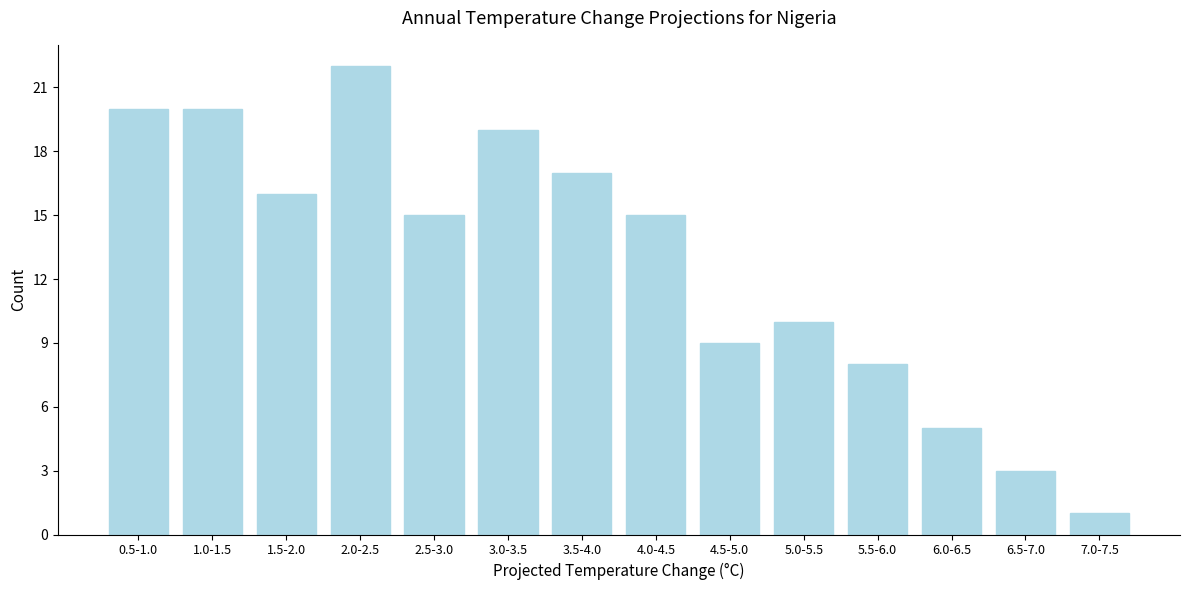

Reading right to left, list all the values displayed in this chart.

7.0-7.5=1	6.5-7.0=3	6.0-6.5=5	5.5-6.0=8	5.0-5.5=10	4.5-5.0=9	4.0-4.5=15	3.5-4.0=17	3.0-3.5=19	2.5-3.0=15	2.0-2.5=22	1.5-2.0=16	1.0-1.5=20	0.5-1.0=20